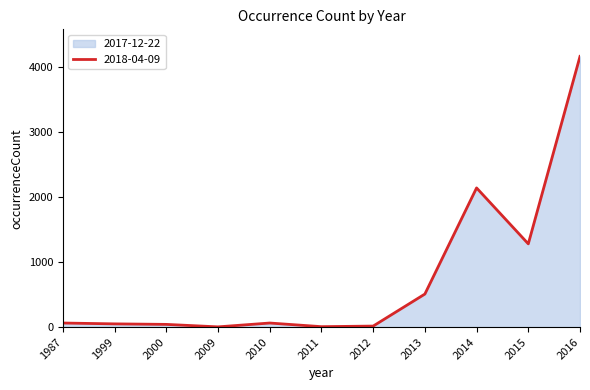

True or false: there are more than 0 points higher than both neighbors.

True